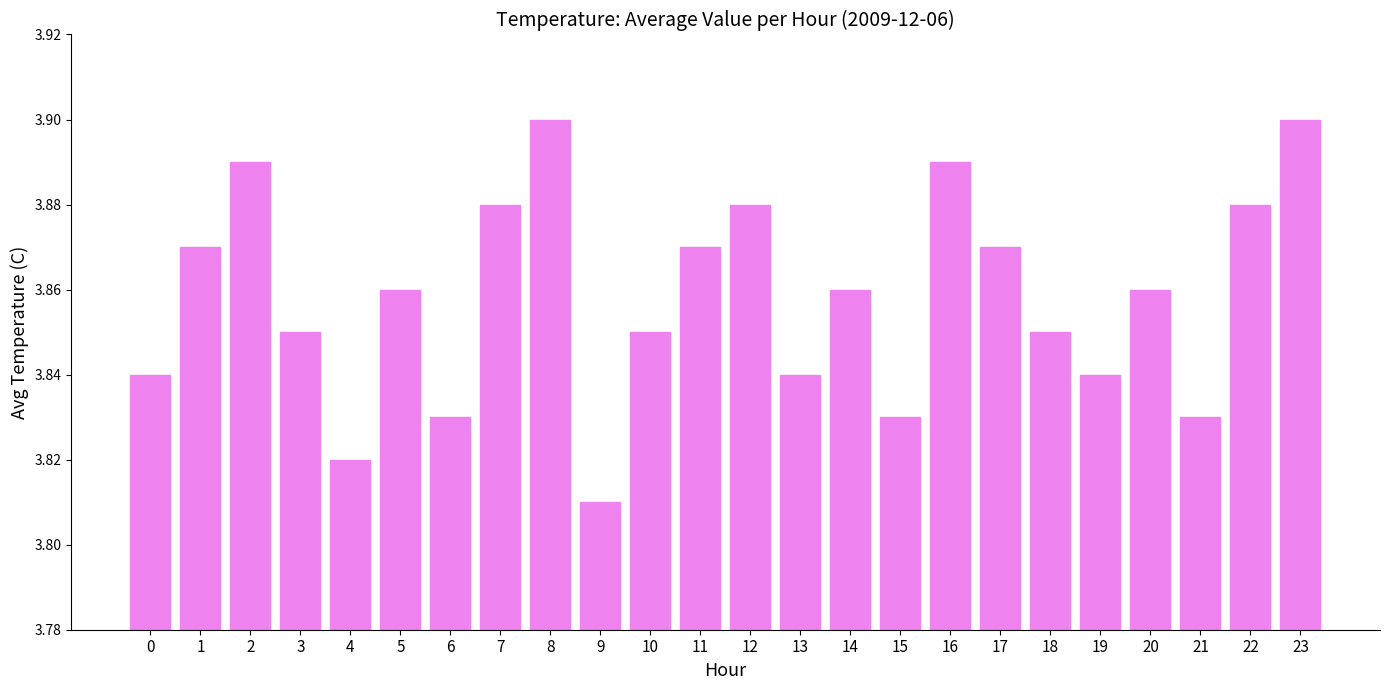

Is it true that the value at 3 is 3.9?

True